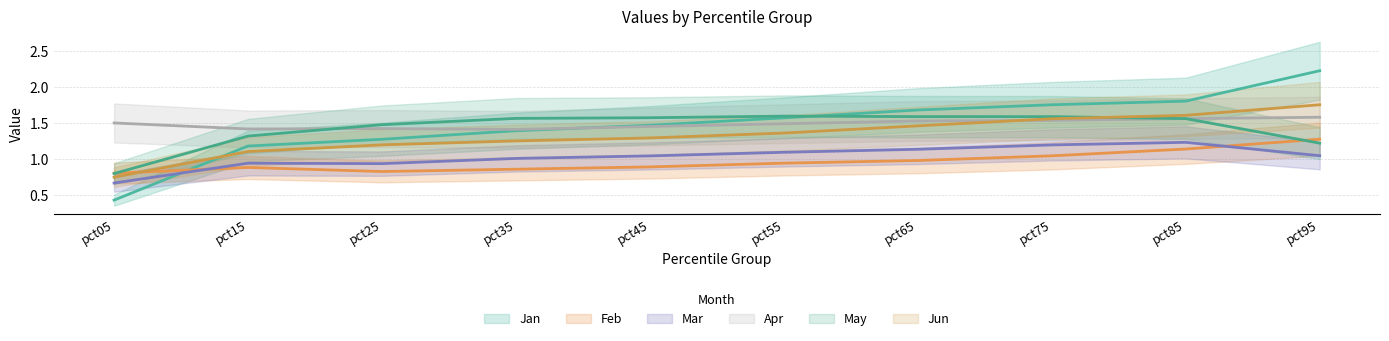

True or false: Jan has a value of 1.4 at pct35.

True